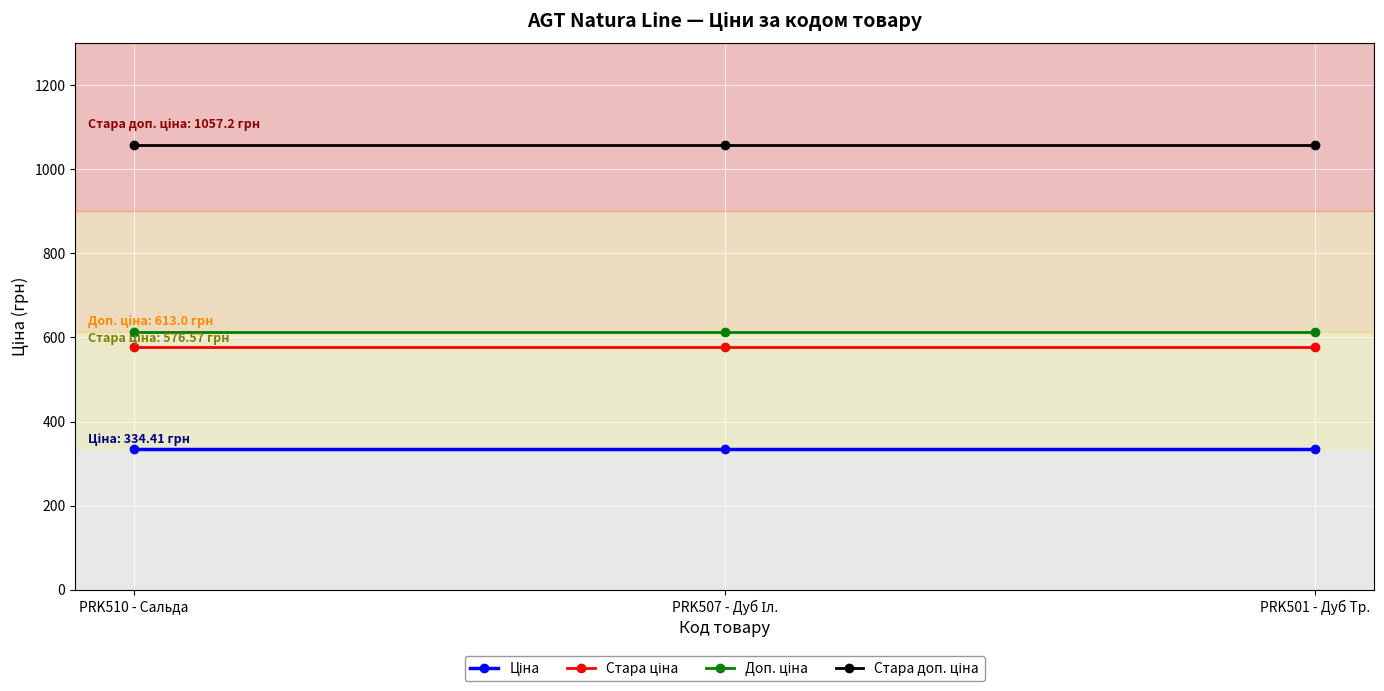

Does the chart display data point markers on the line(s)?

Yes